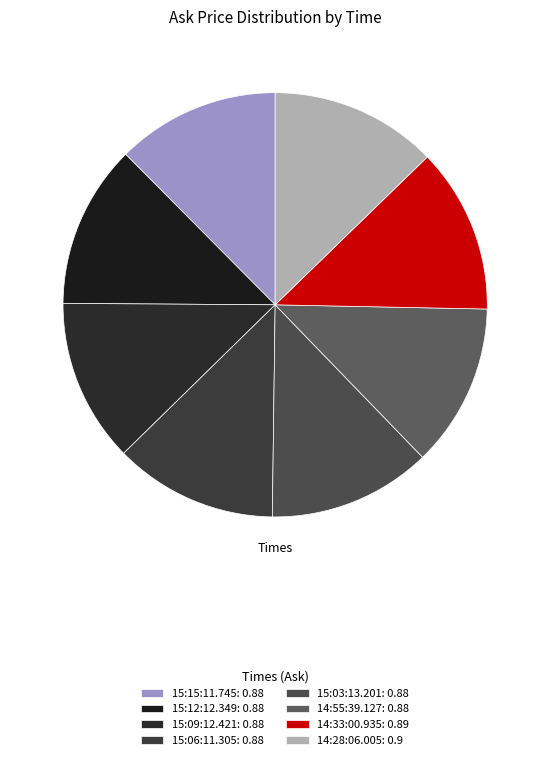

True or false: 15:03:13.201 accounts for 4% of the total.

False